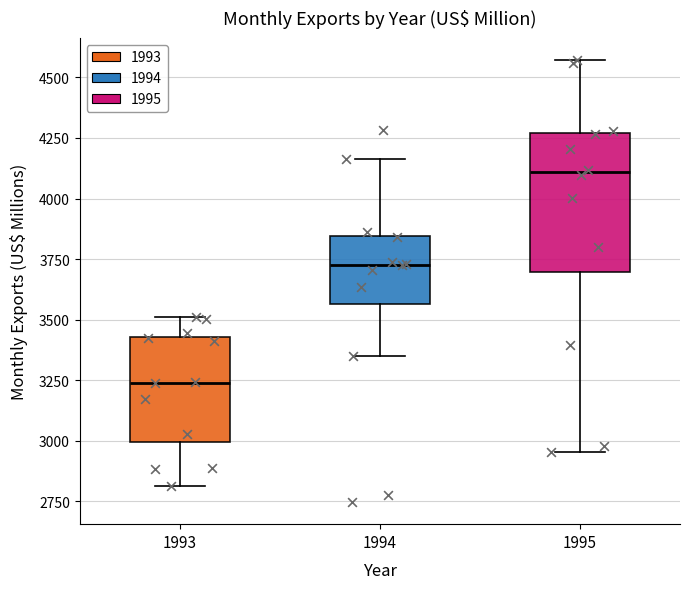

Which box has the lowest median line?

1993